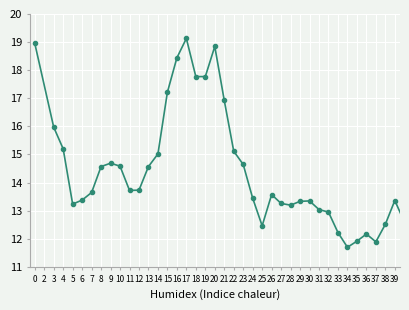

Does the chart have visible grid lines?

Yes